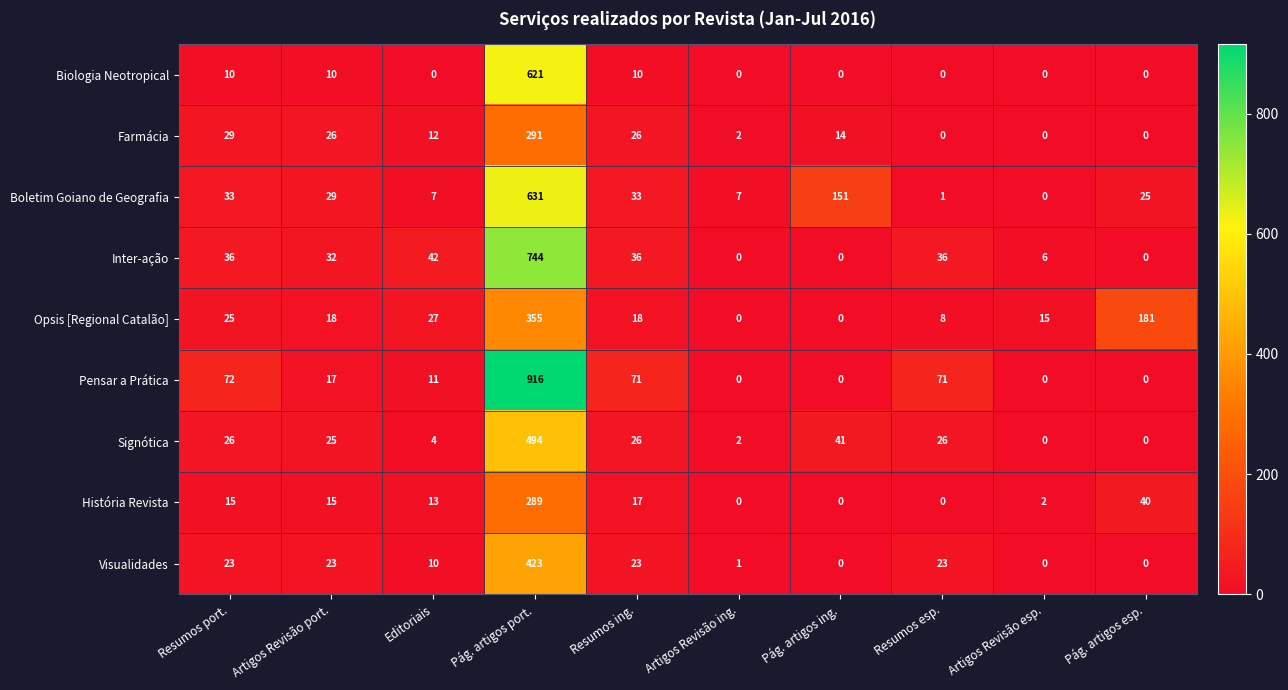

The value of Visualidades at Resumos ing. is 23. True or false?

True